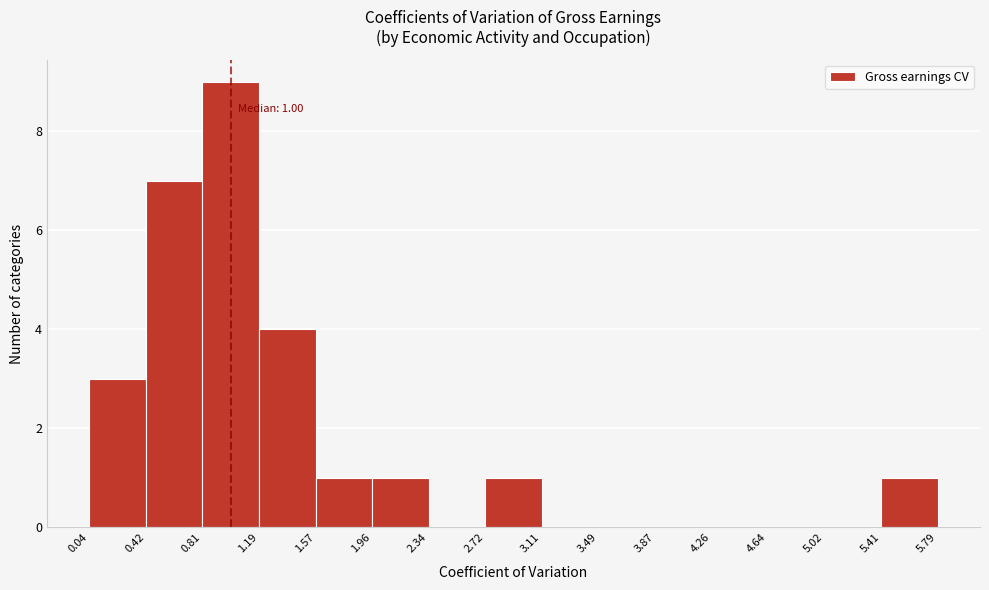

Over which range of the x-axis is the bar tallest?

0.81 to 1.19